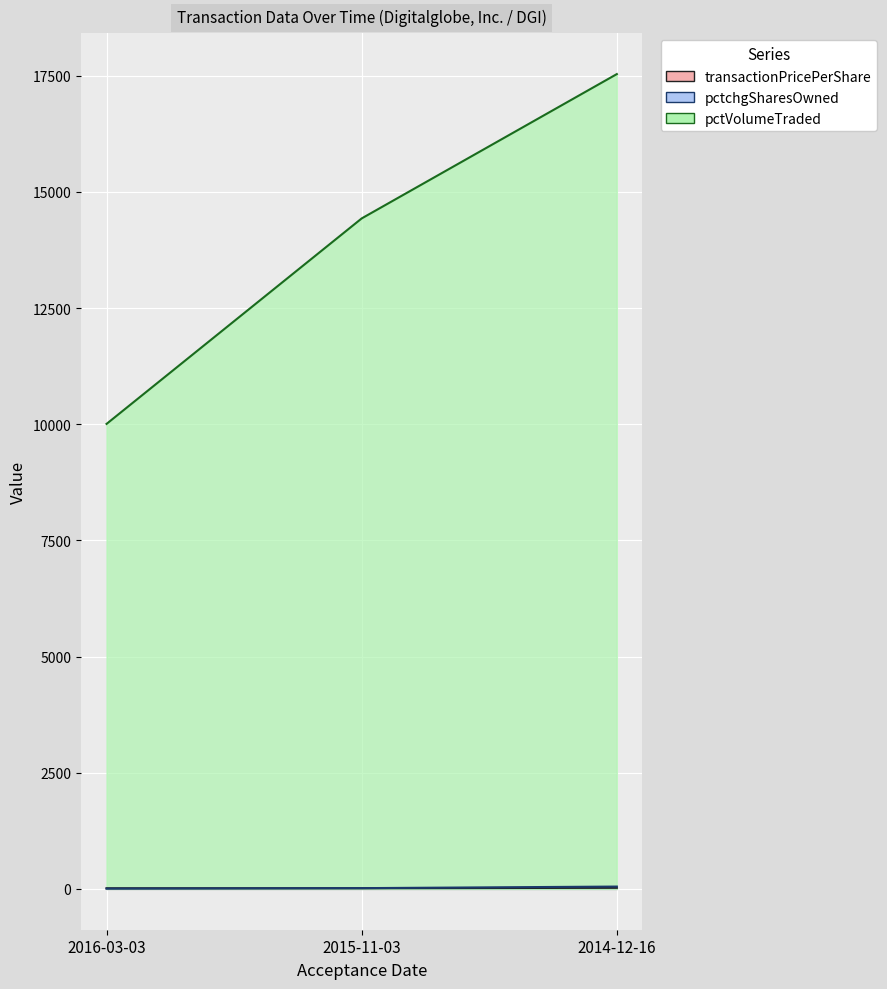

True or false: sharesOwnedFollowingTransaction has a value of 8.9 at 2015-11-03.

False